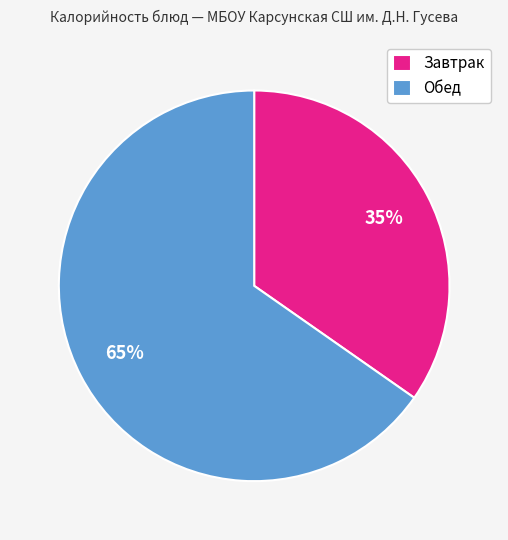

Does Завтрак account for over 50% of the chart?

No